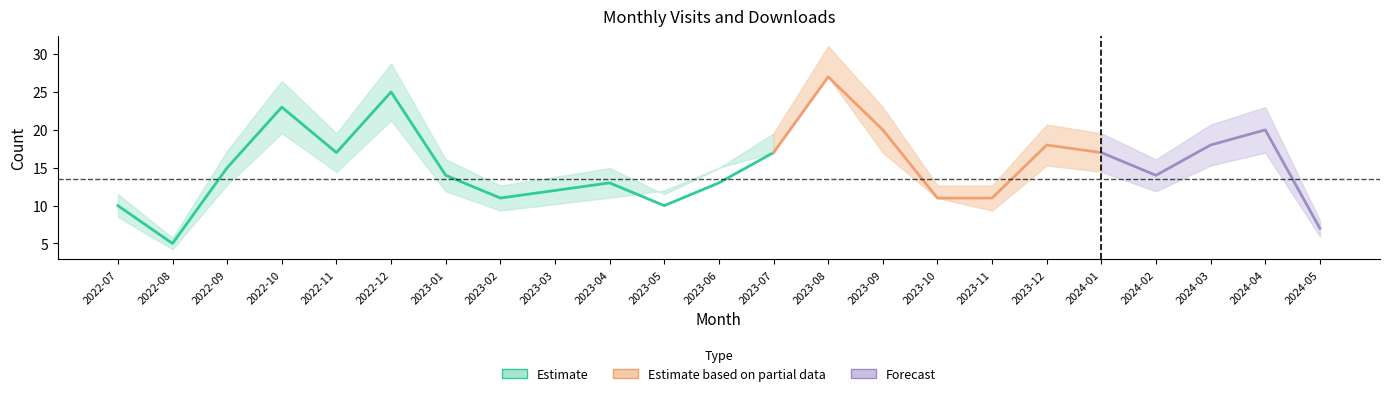

What is the label of the 15th point from the left?

2023-09